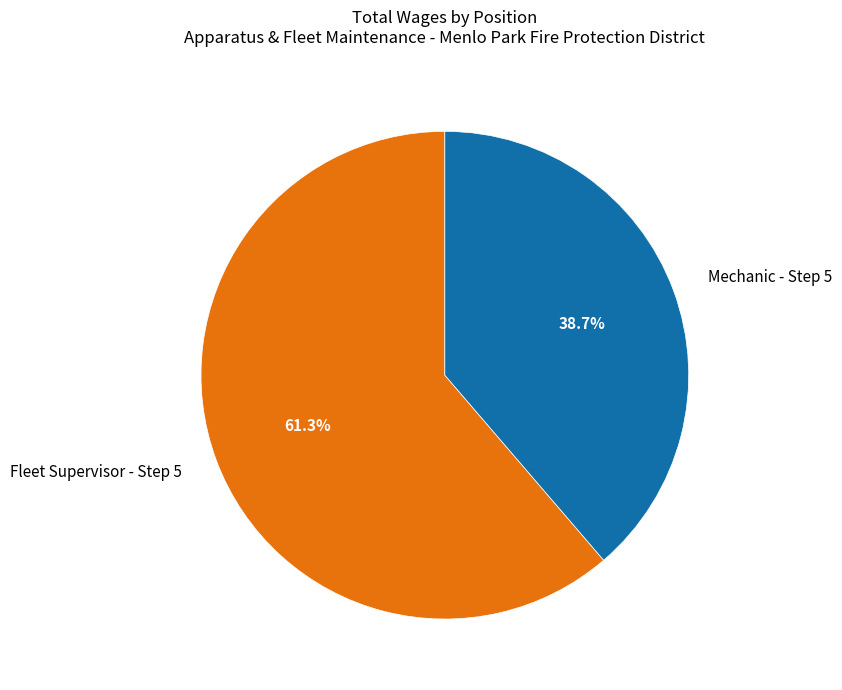

Is there any slice that represents more than half of the pie?

Yes